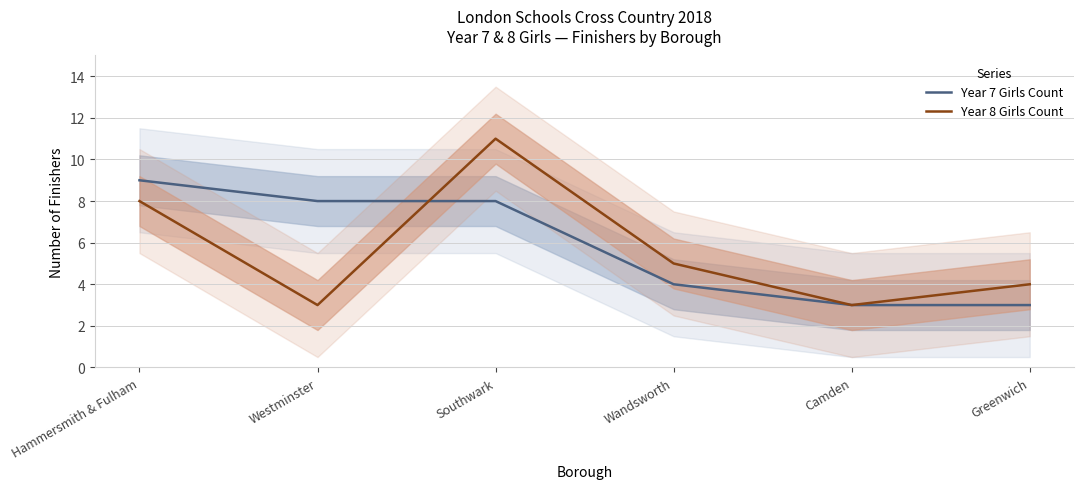

What is the maximum value shown in the chart?

11